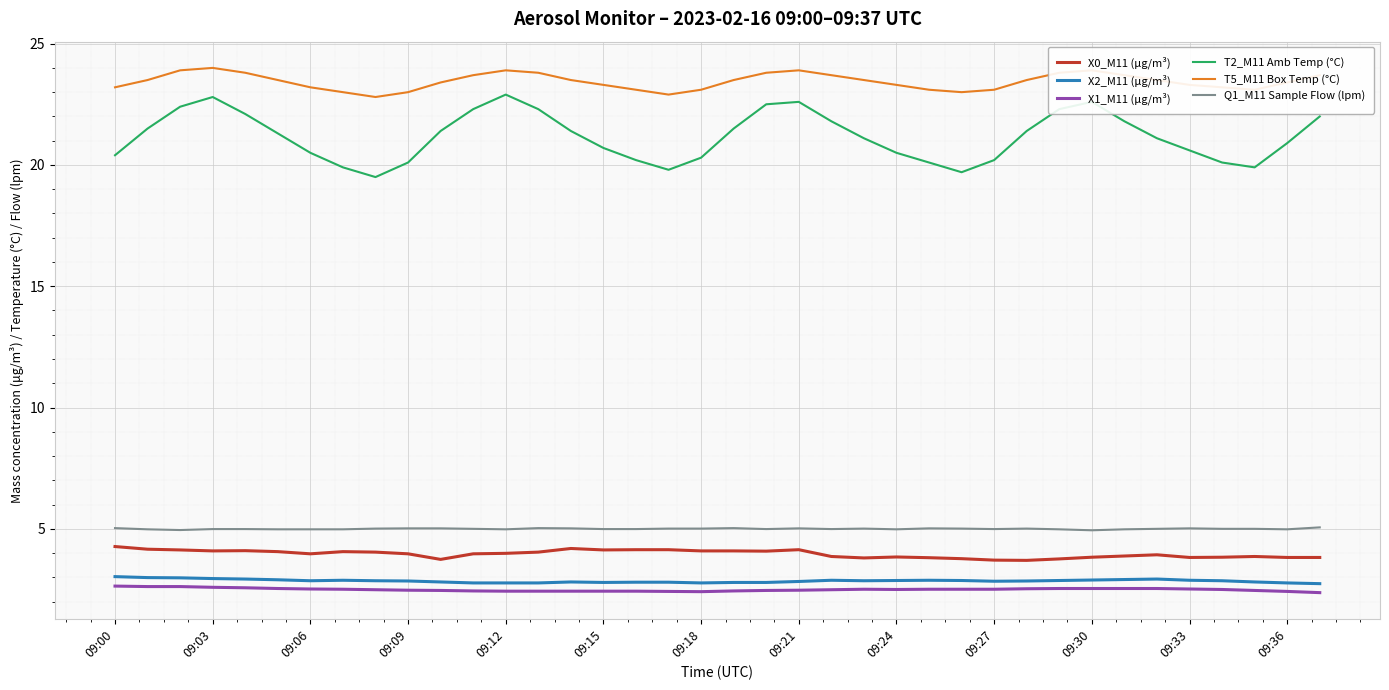

What is the maximum value for X0_M11 (μg/m³)?

4.3